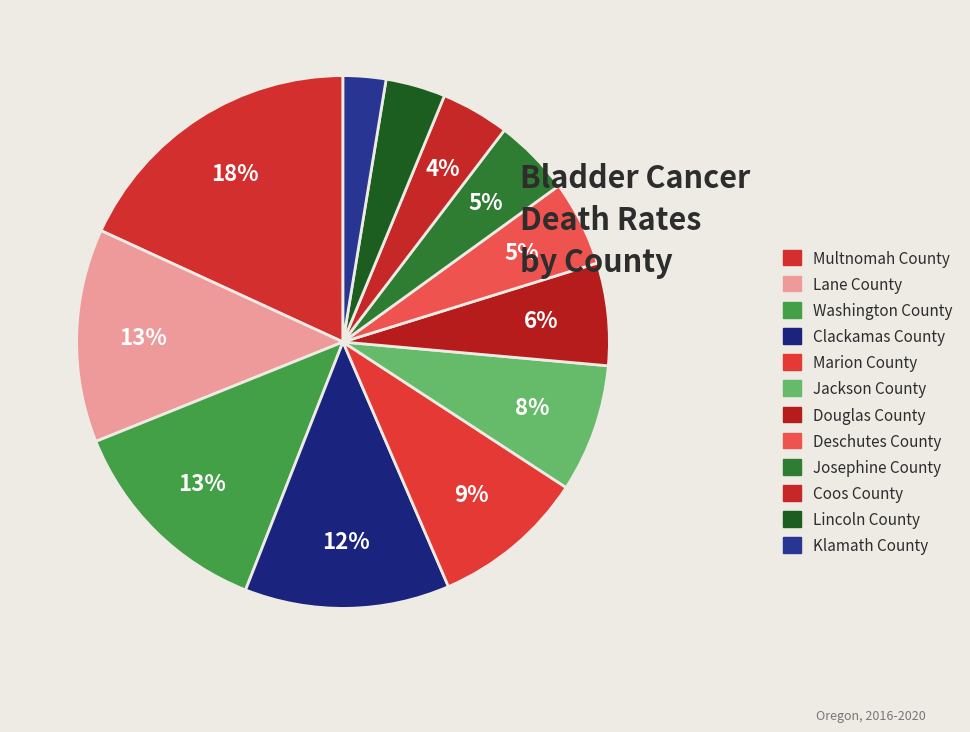

Approximately how many times larger is the value at Clackamas County compared to Douglas County?

2.0